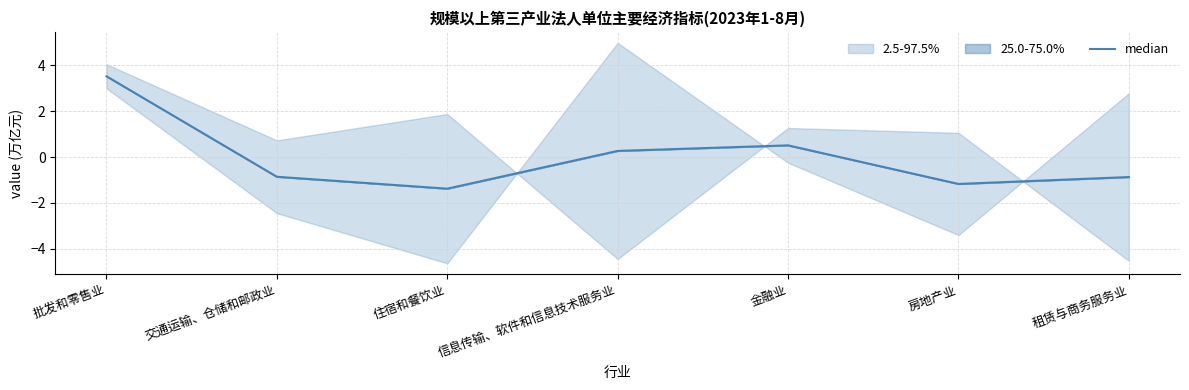

What is the difference between the maximum and second lowest values?

4.7